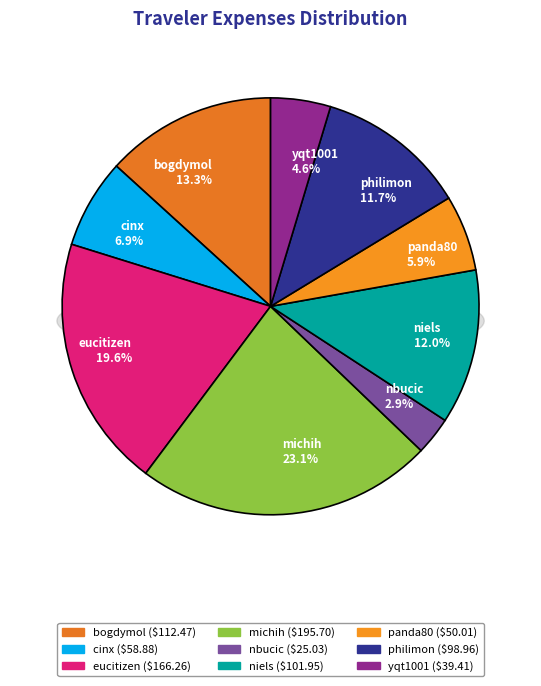

Count the number of slices in the pie.

9